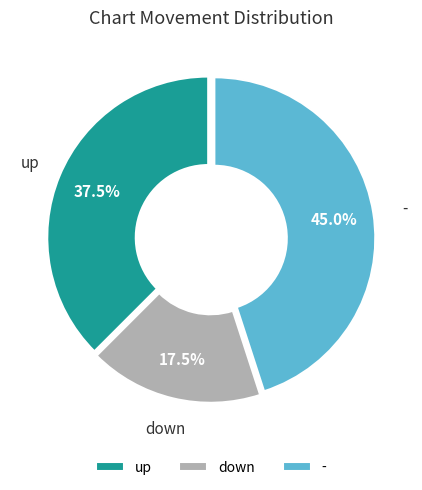

Which has a higher value, up or down?

up